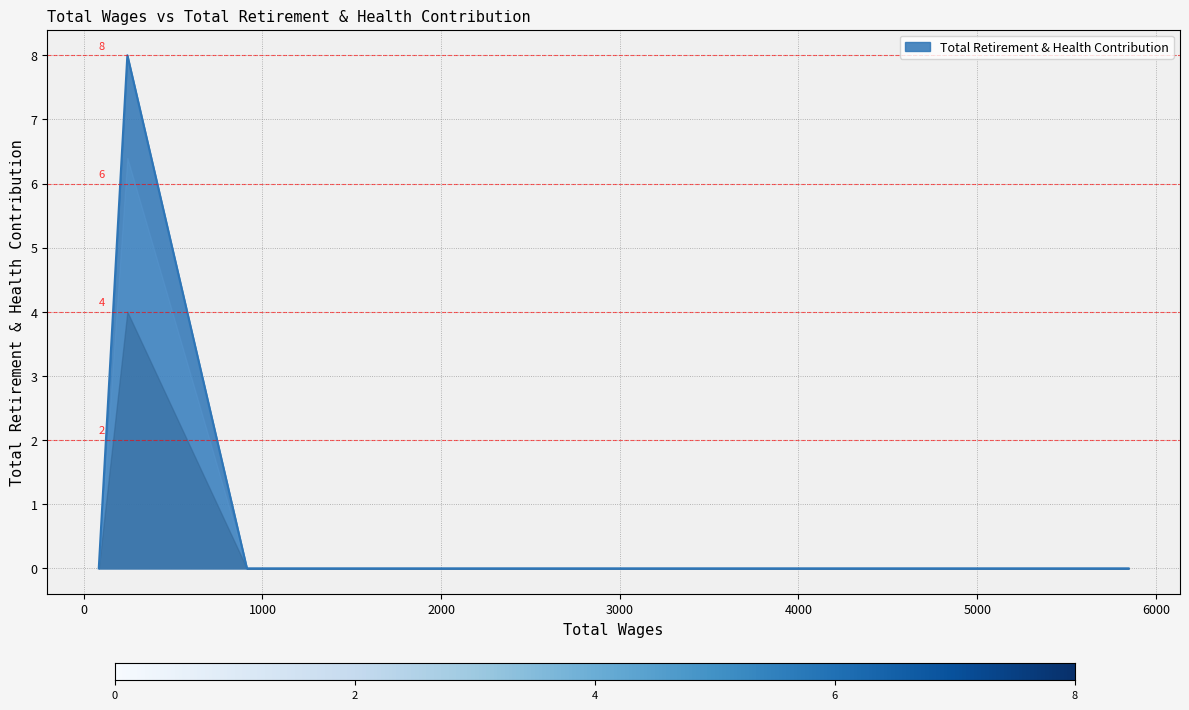

What is the maximum value shown in the chart?

8